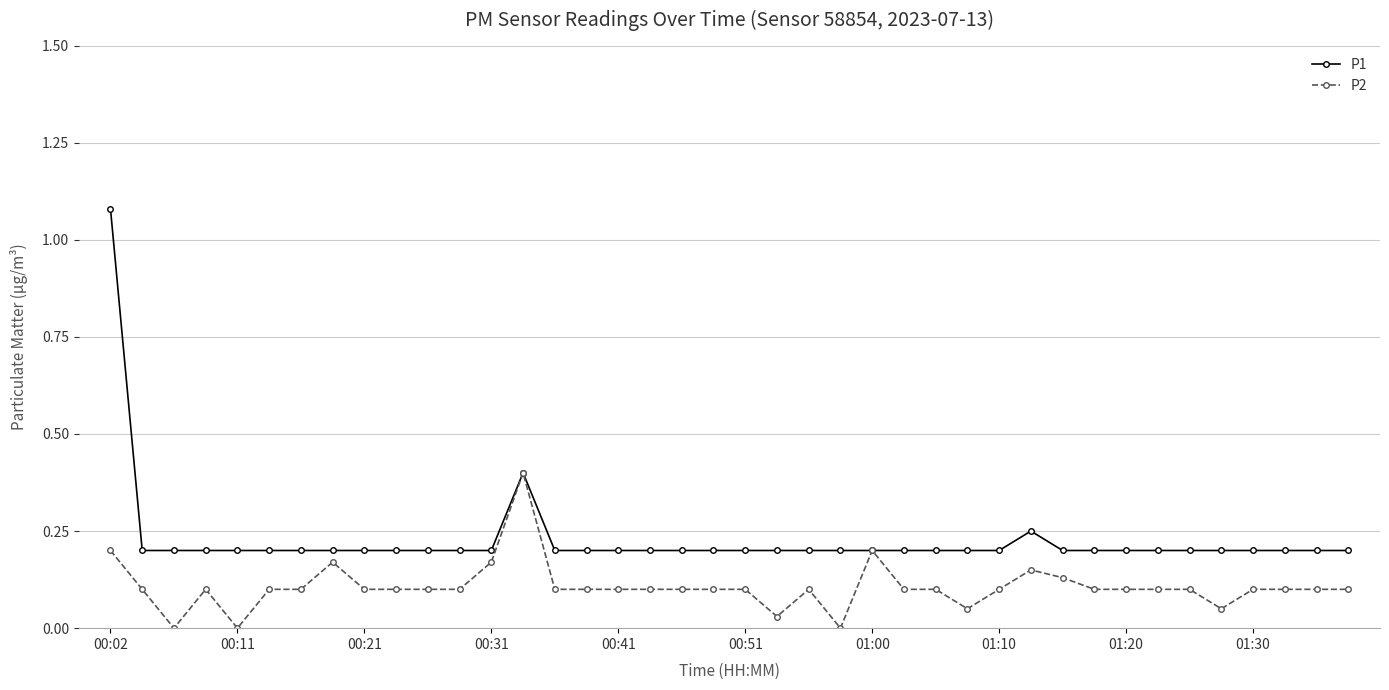

In P1, how many points are higher than both neighbors (excluding endpoints)?

2